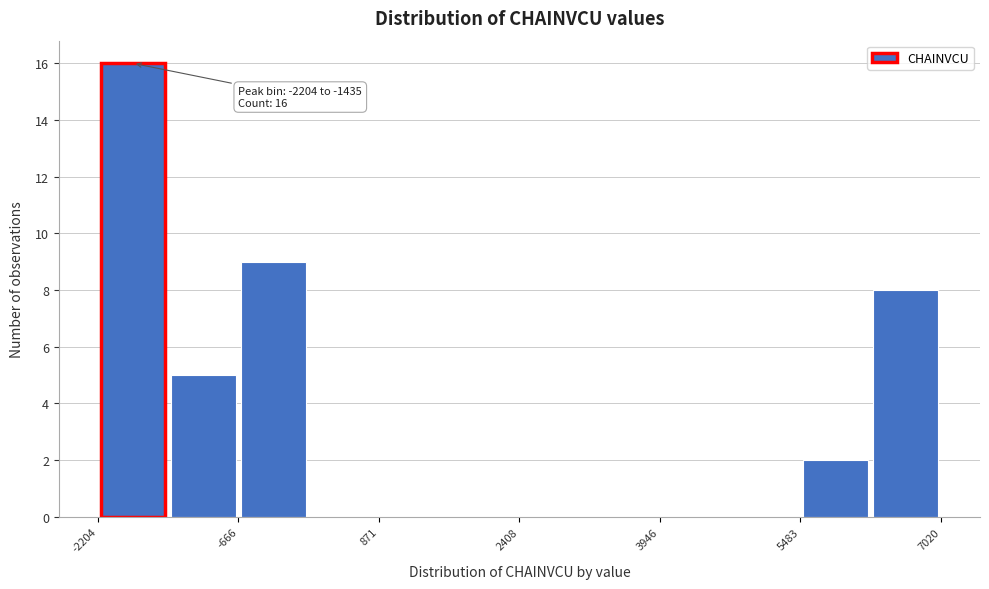

Read against the x-axis, roughly where is the centre of the tallest bar?

-1800